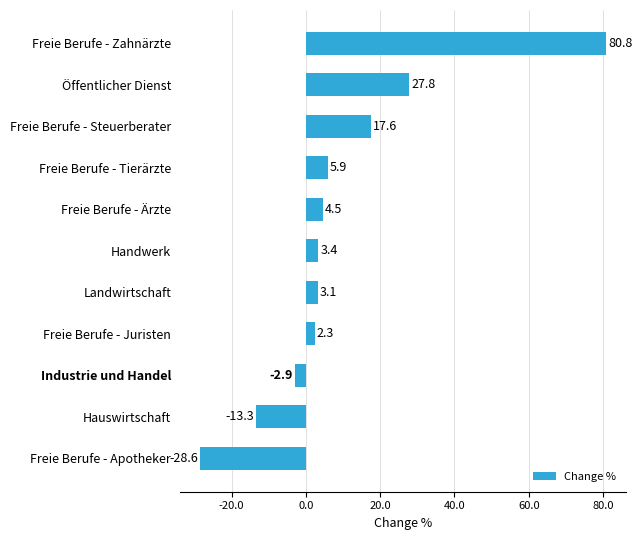

At which label is the value closest to 26?

Öffentlicher Dienst